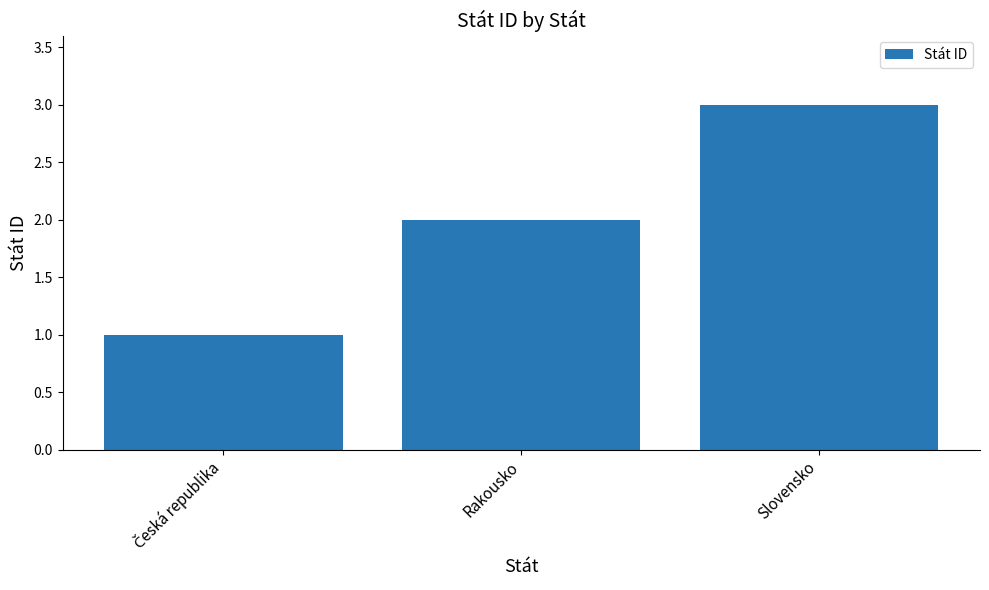

What is the sum of the values at Rakousko and Slovensko?

5